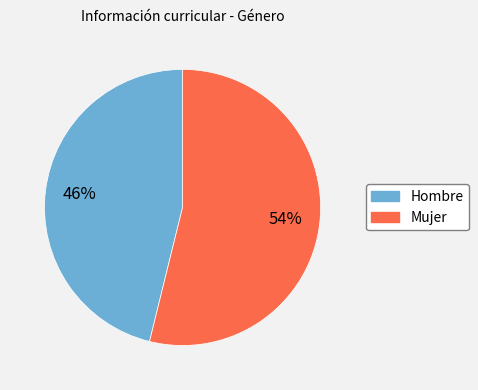

Which slice represents more than half of the pie?

Mujer